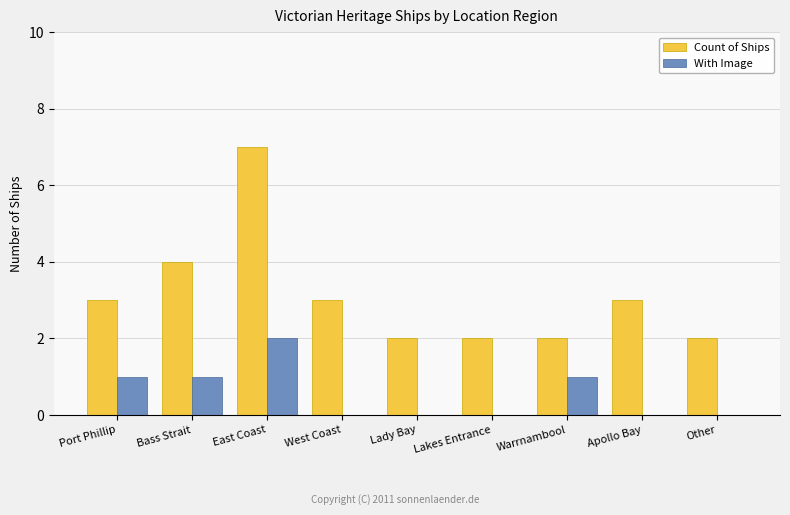

Reading right to left, what are all the values shown in this chart?

Count of Ships: 2	3	2	2	2	3	7	4	3
With Image: 0	0	1	0	0	0	2	1	1